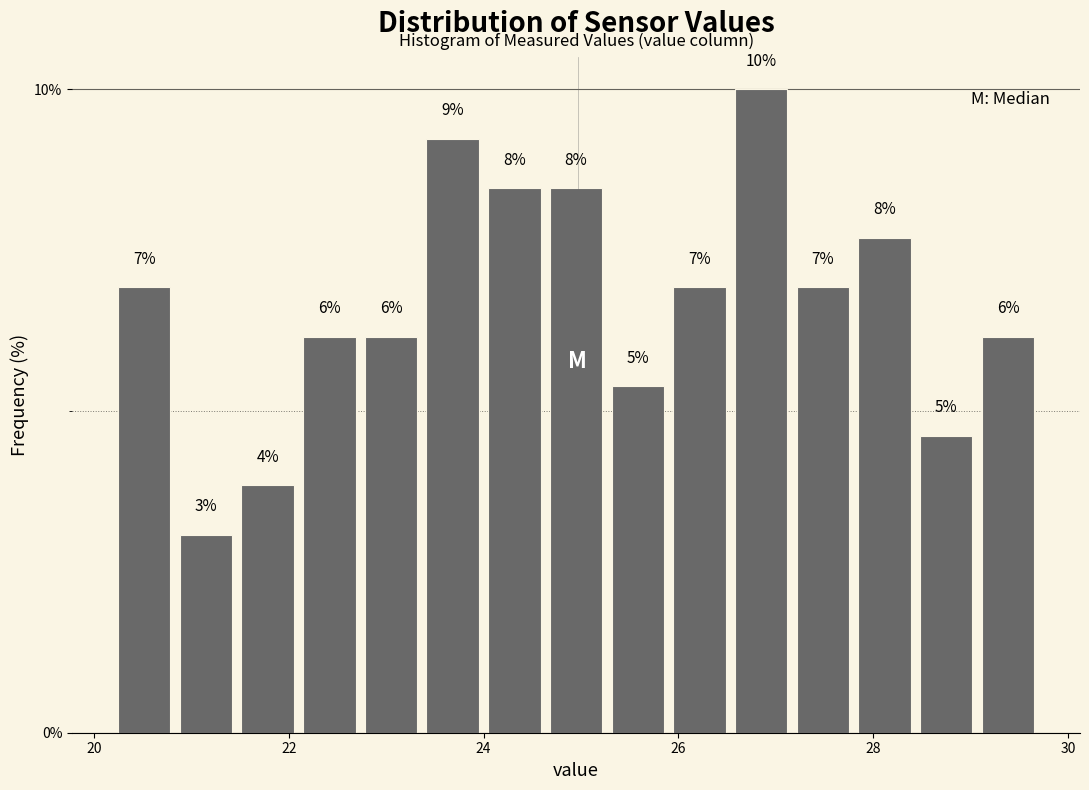

Around what value on the x-axis is the tallest bar? Give the approximate position of its centre, as read against the axis.

26.8